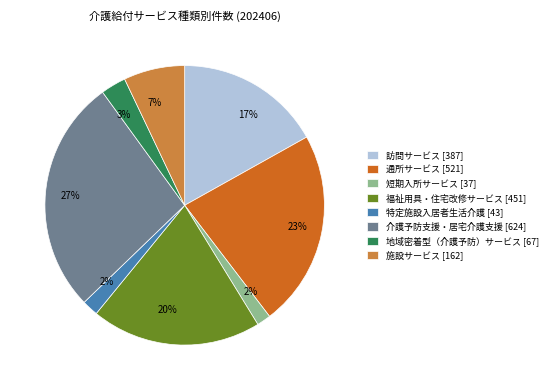

How many slices are in this pie chart?

8